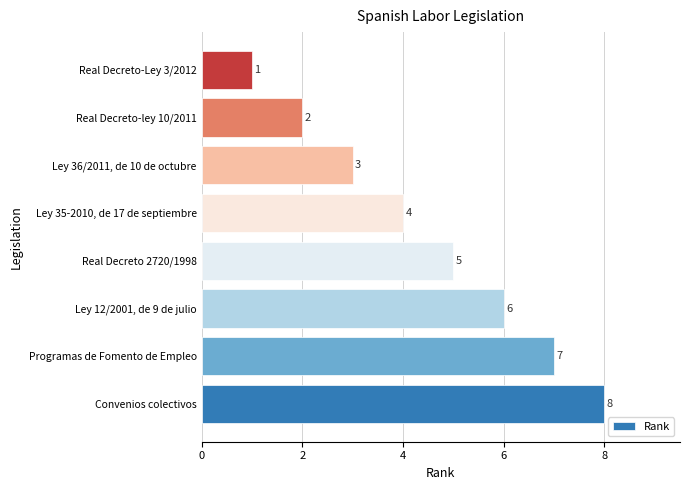

What is the difference between the maximum and minimum values?

7